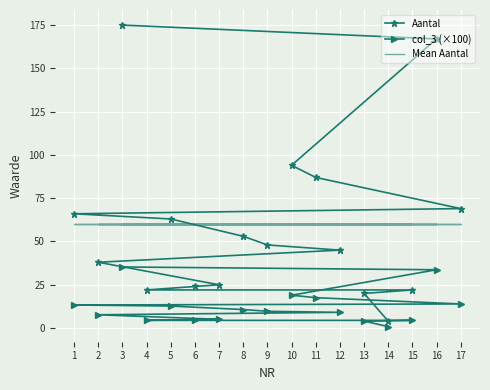

Where does the Aantal series first go above 48?

3